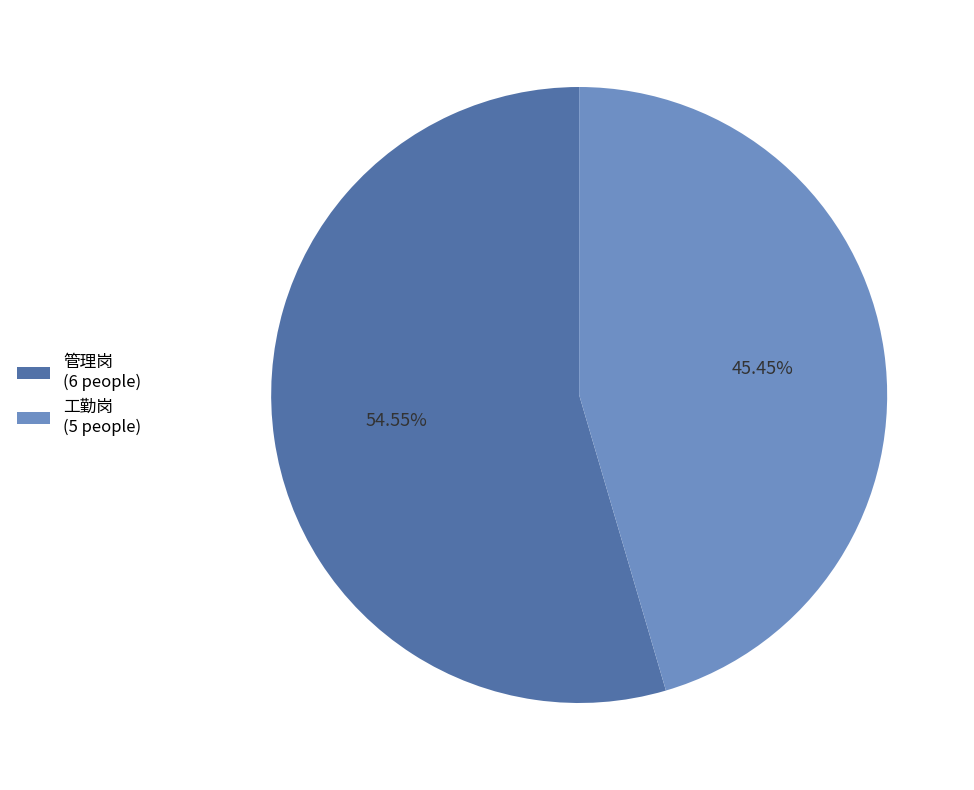

Combined, do 工勤岗 and 管理岗 account for over 50%?

Yes